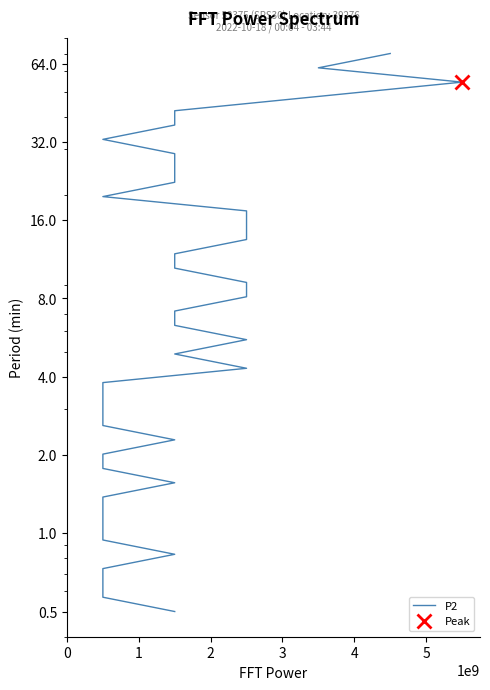

What is the value of the 38th point from the left?

54.3